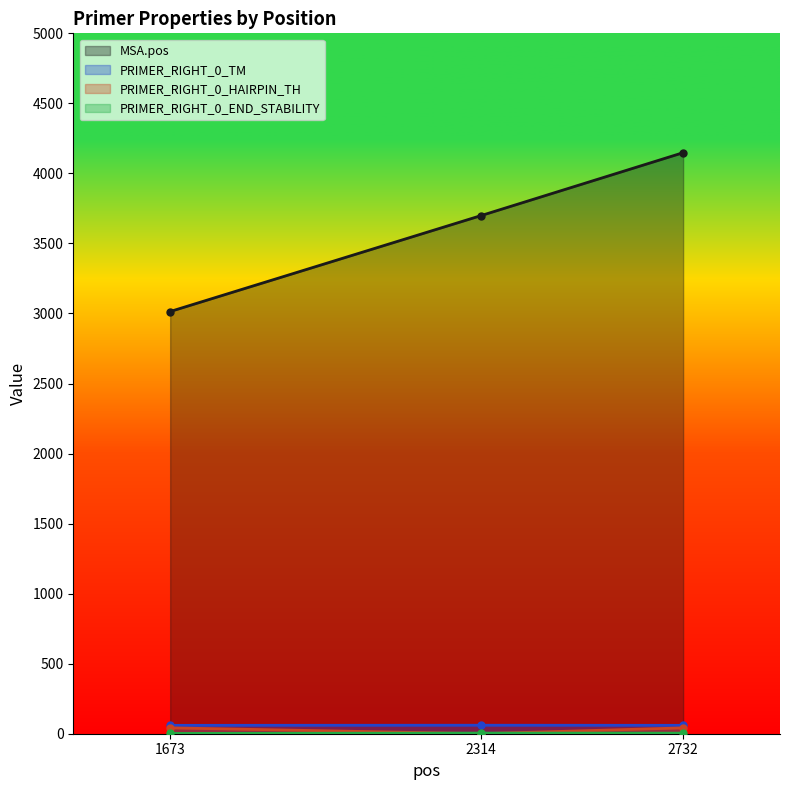

What is the sum of the PRIMER_RIGHT_0_END_STABILITY values at 2732 and 1673?

6.1